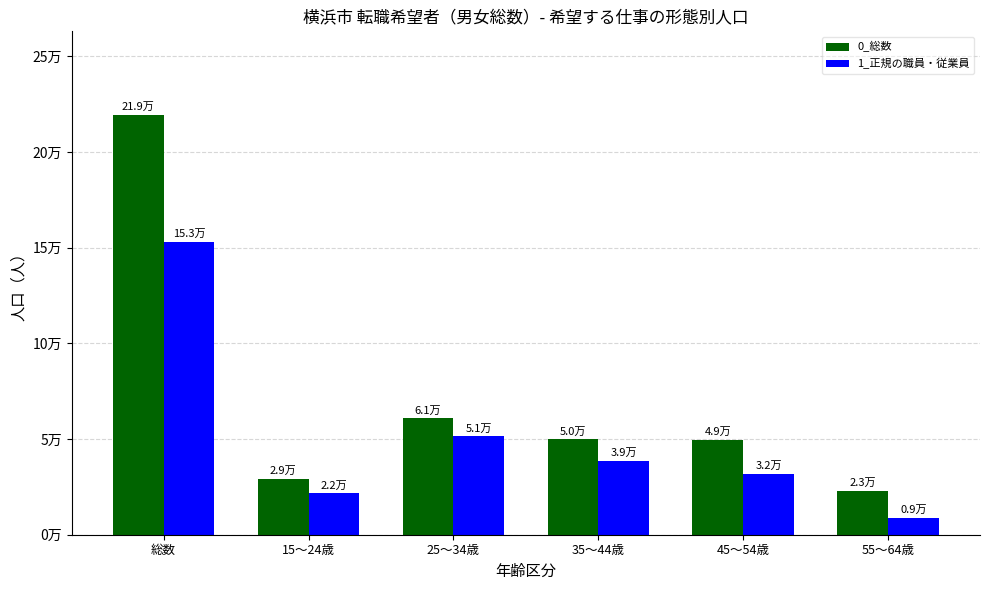

What is the greatest value displayed?

219200